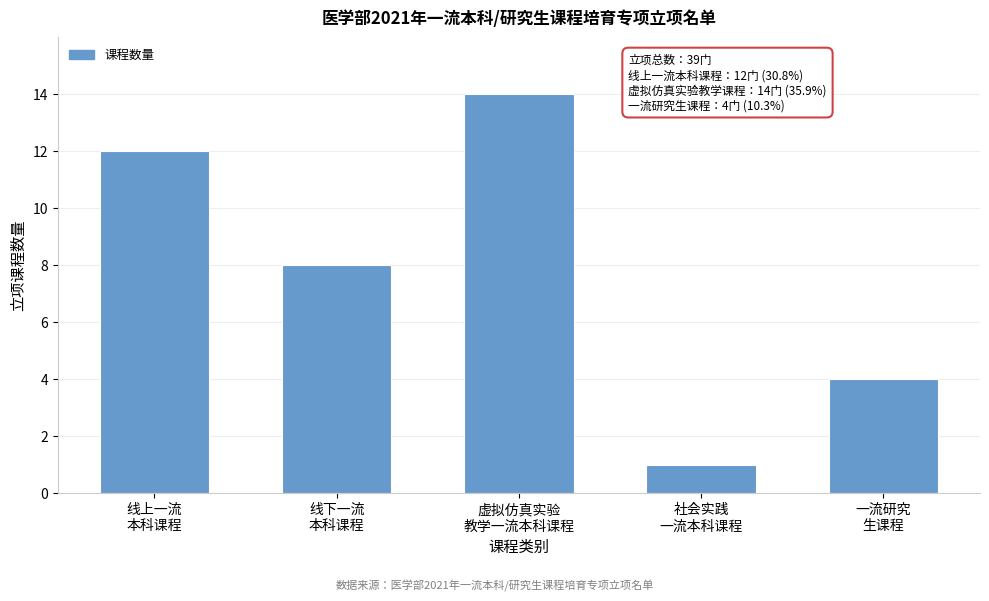

Reading right to left, what are all the values shown in this chart?

4	1	14	8	12